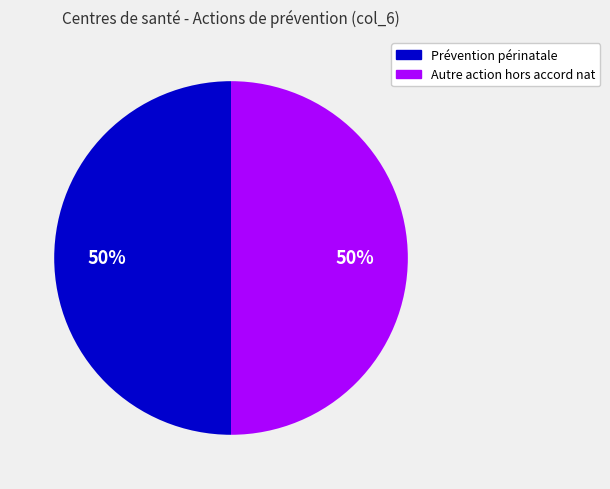

How many slices are in this pie chart?

2